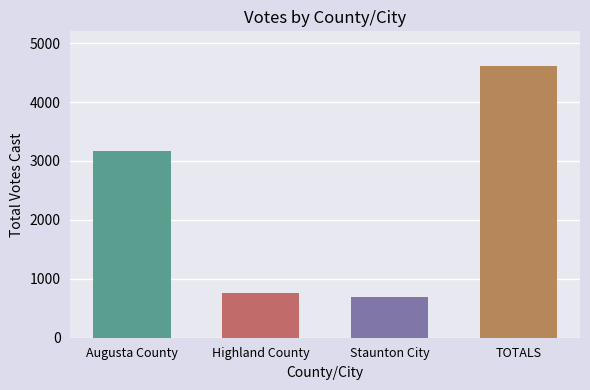

How many data points in Total Votes Cast are above 3163?

1